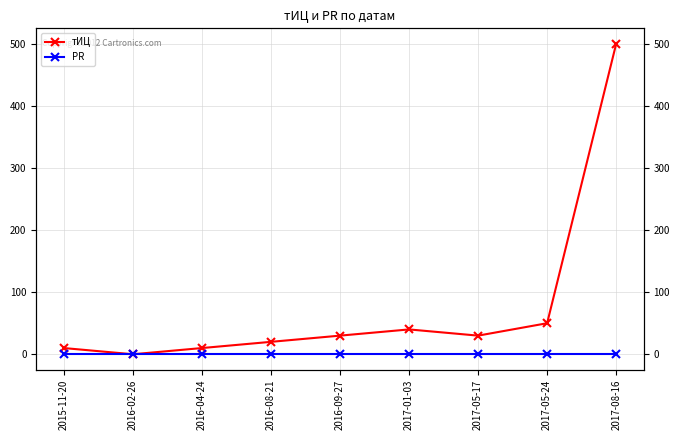

True or false: тИЦ and PR intersect in this chart.

False